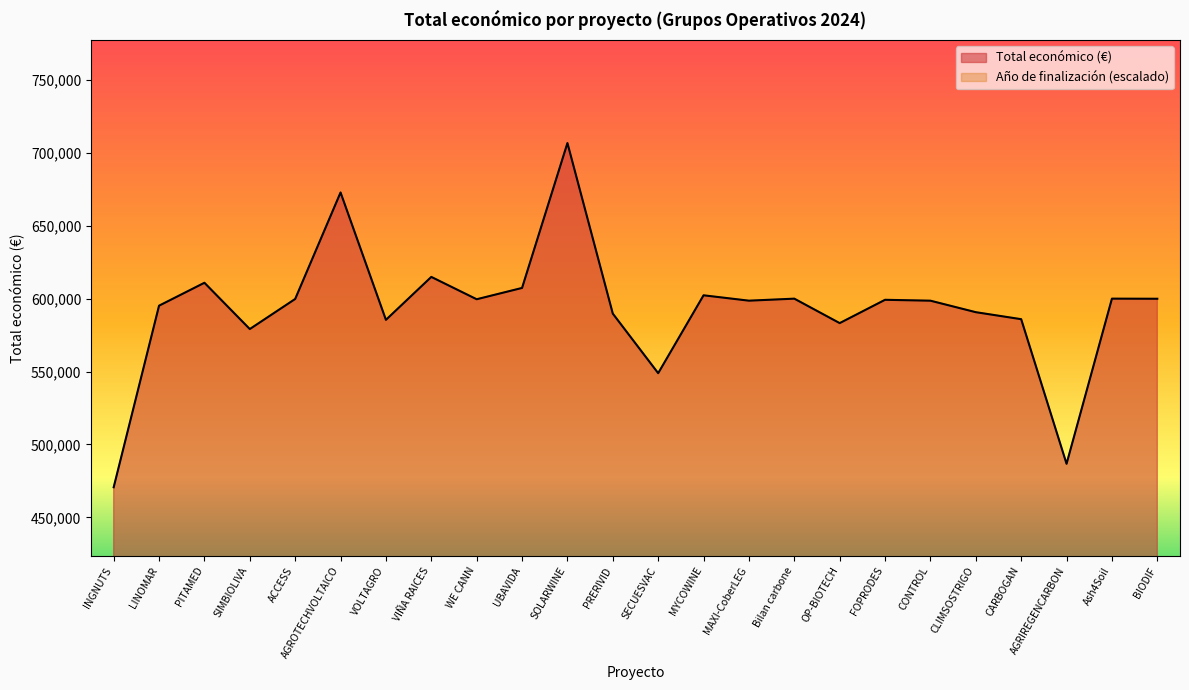

List the labels in order of Total económico (€) value, smallest first.

INGNUTS, AGRIREGENCARBON, SECUESVAC, SIMBIOLIVA, OP-BIOTECH, VOLTAGRO, CARBOGAN, PRERIVID, CLIMSOSTRIGO, LINOMAR, CONTROL, MAXI-CoberLEG, FOPRODES, WE CANN, ACCESS, BIODIF, Bilan carbone, Ash4Soil, MYCOWINE, UBAVIDA, PITAMED, VIÑA RAICES, AGROTECHVOLTAICO, SOLARWINE